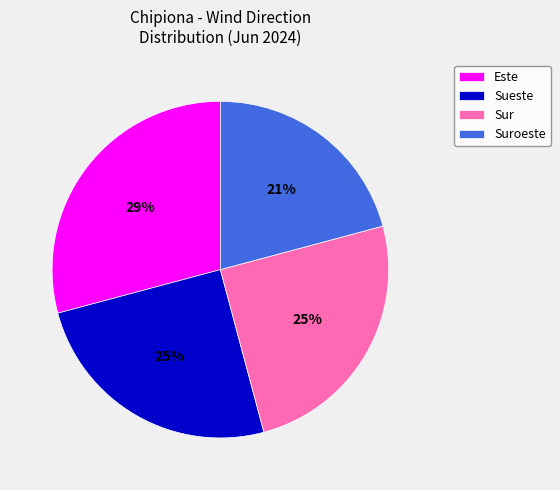

Does Este represent more than half of the total?

No